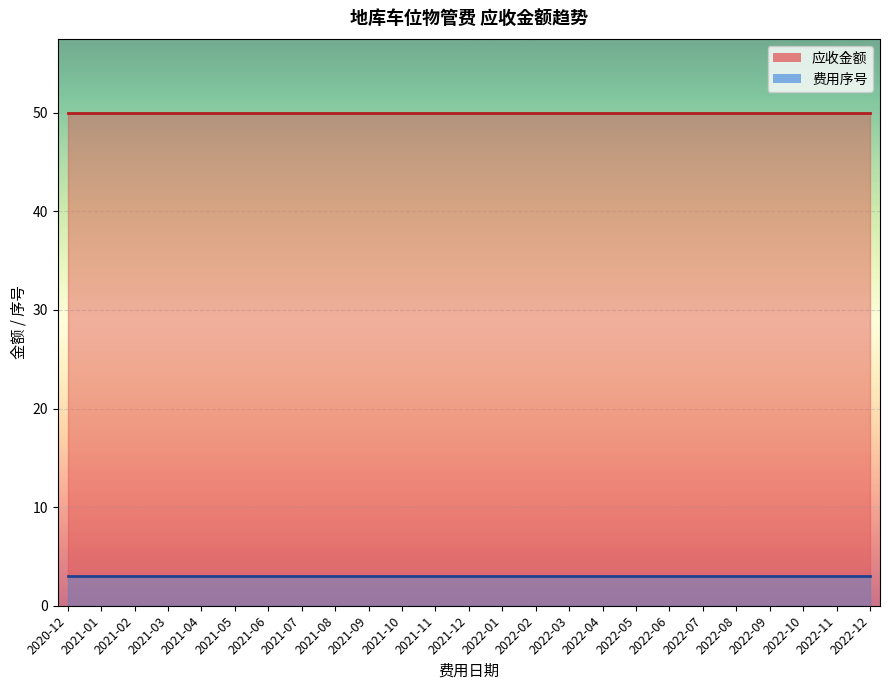

What are all the series names shown in the legend?

应收金额, 费用序号